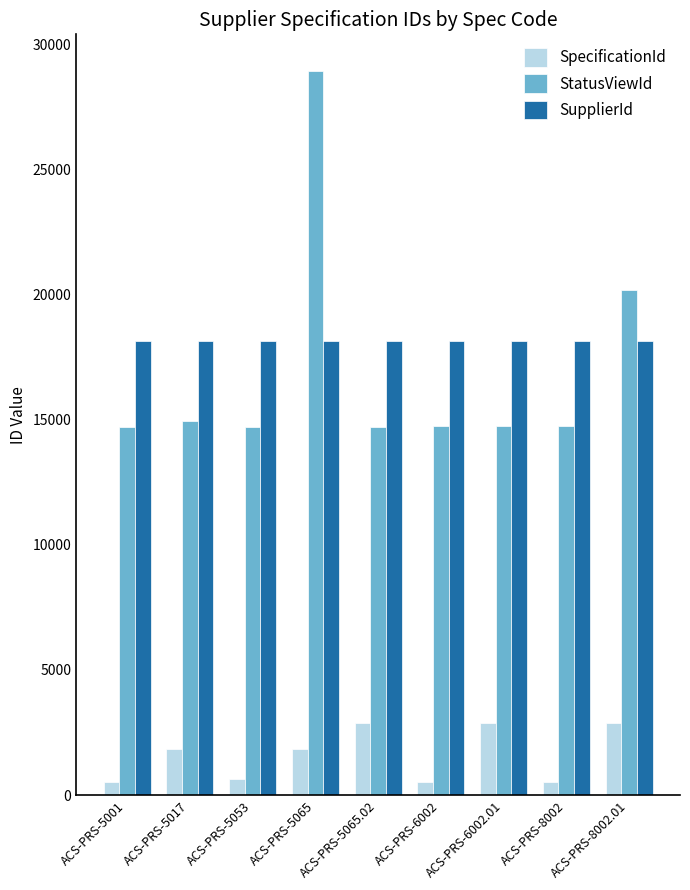

Rank the series at ACS-PRS-6002.01 from lowest to highest value.

SpecificationId, StatusViewId, SupplierId